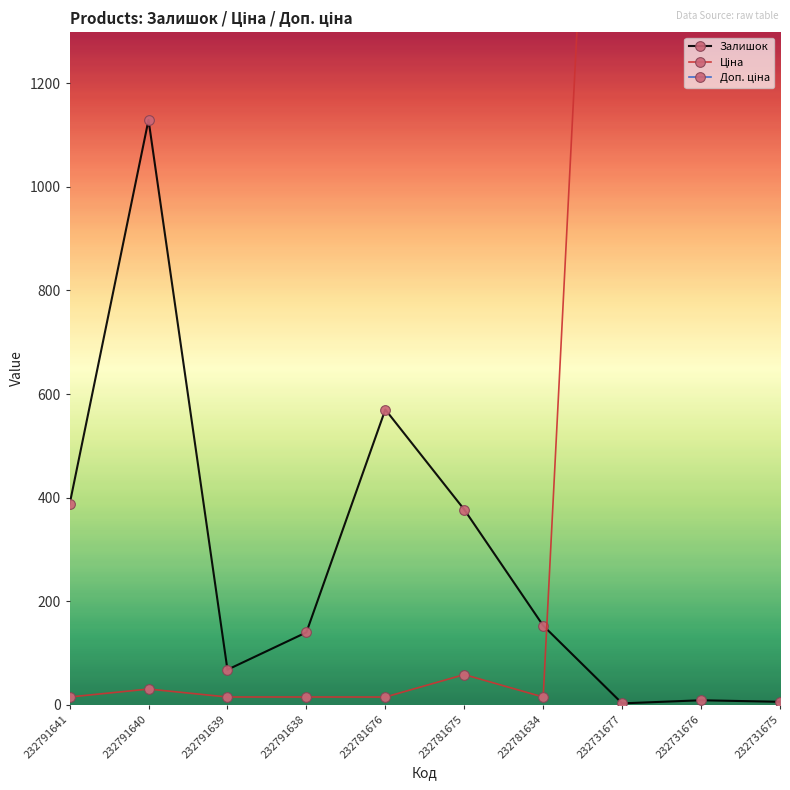

Which has a higher value, 232731675 or 232781634?

232781634